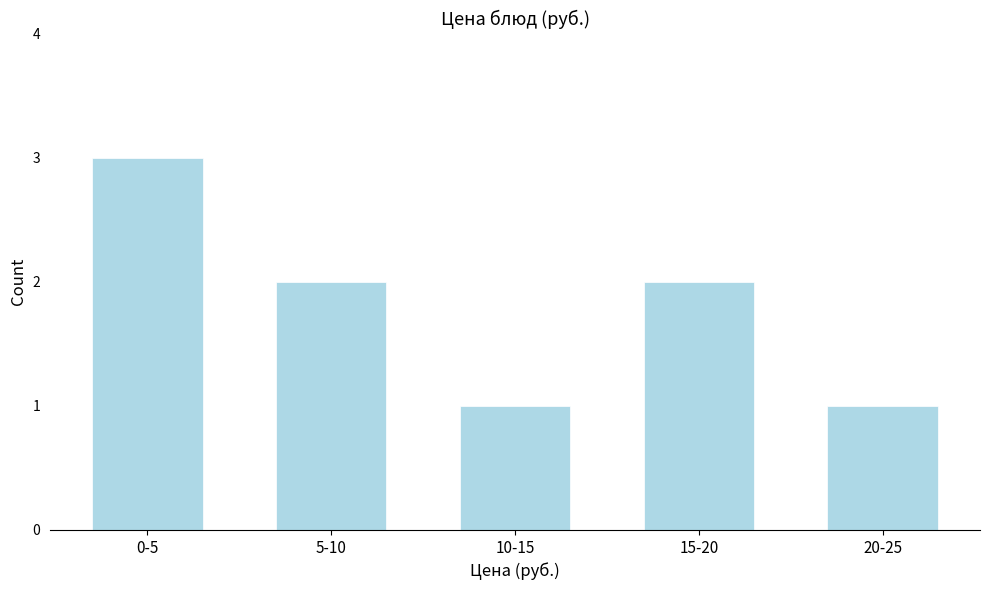

Reading left to right, list all the values displayed in this chart.

3	2	1	2	1